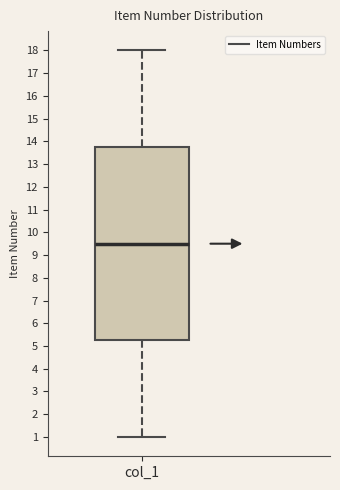

Where does the lower whisker of the box for col_1 end on the y-axis? The values are not printed on the chart, so give them approximately, as read against the axis.

1.0